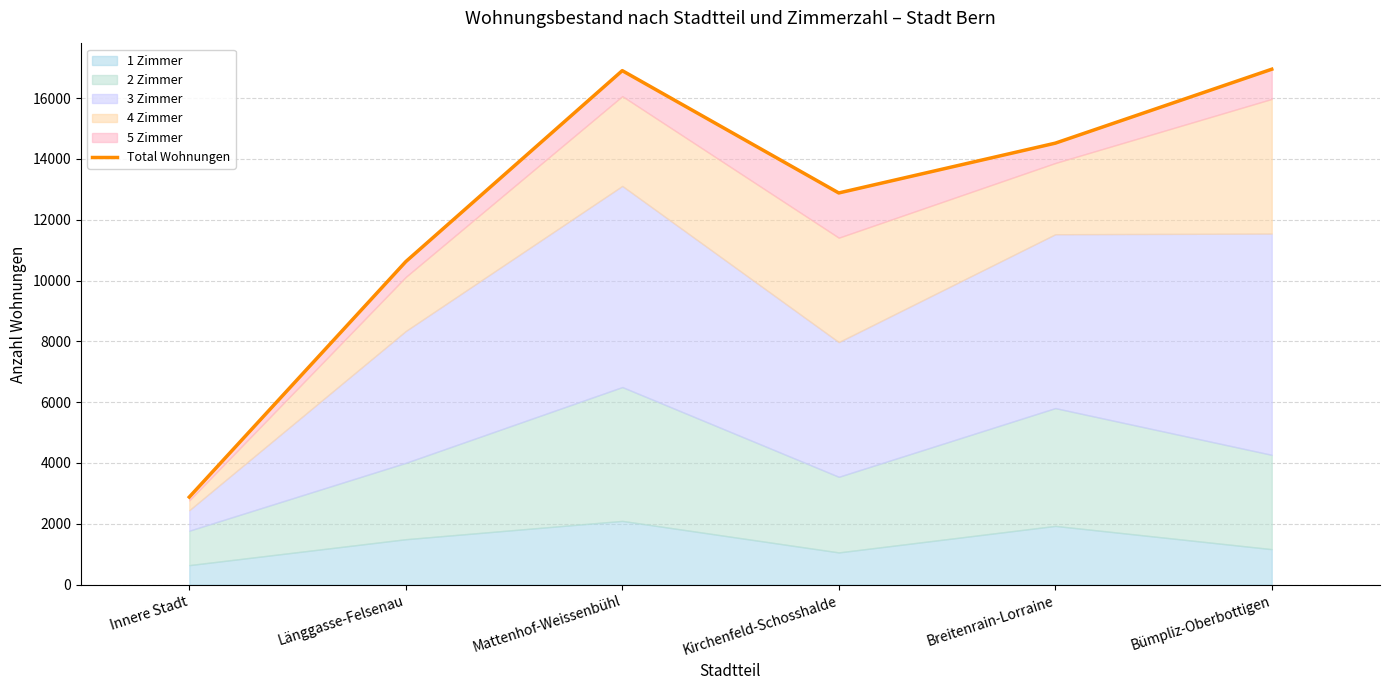

True or false: the data has more than 0 interior local peaks.

True